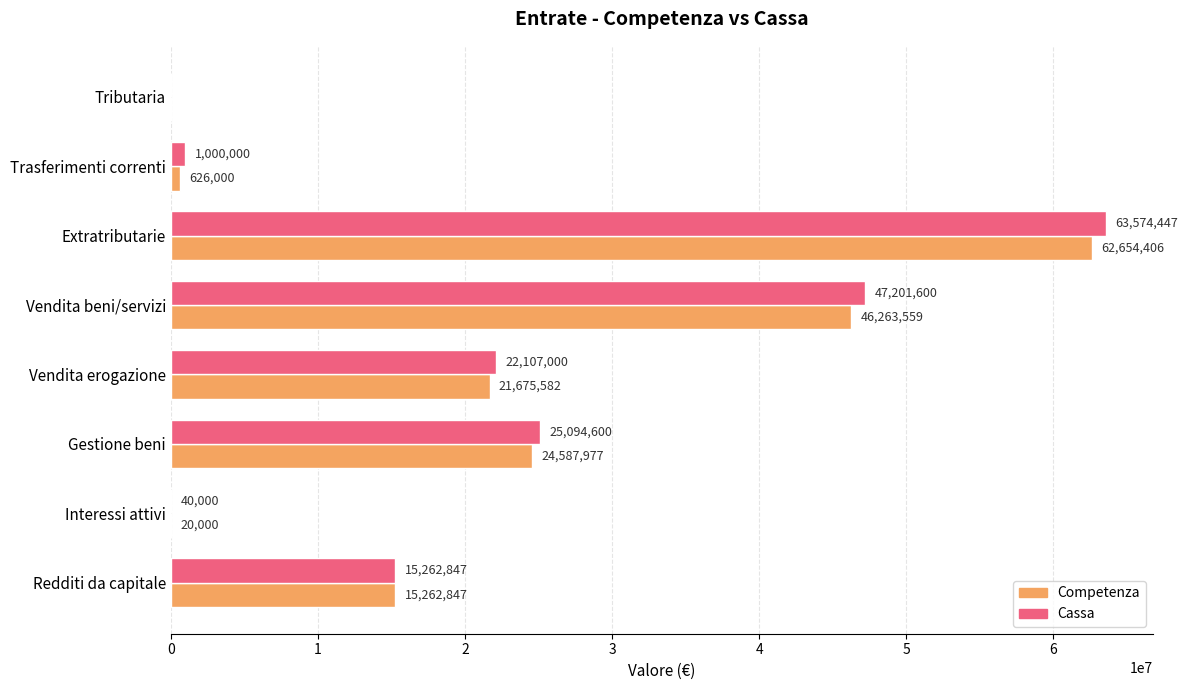

Which series has the largest range (max minus min)?

Cassa